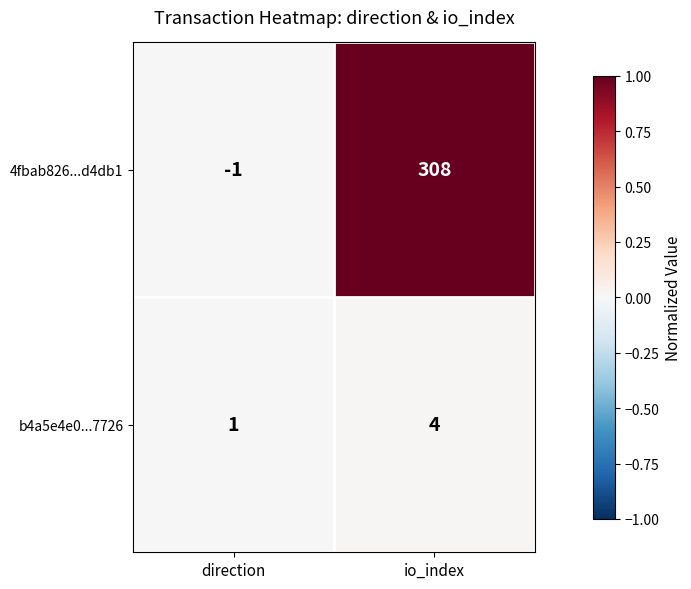

What is the total value across all series at io_index?

312